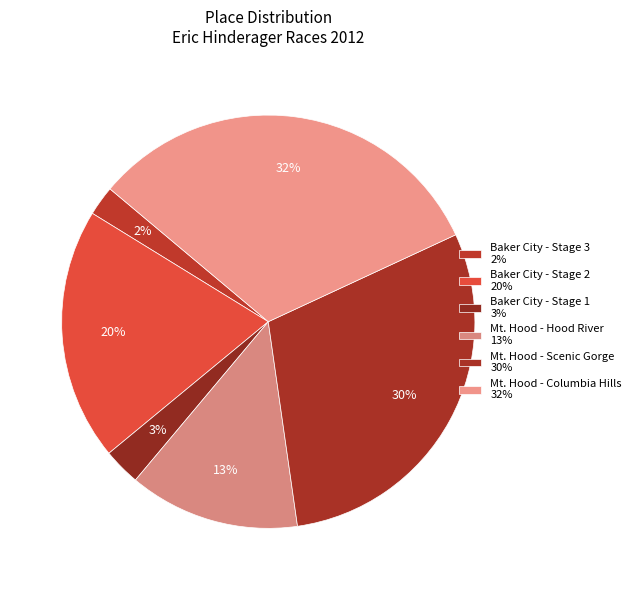

How much of the chart is everything except Mt. Hood - Hood River?

86.6%